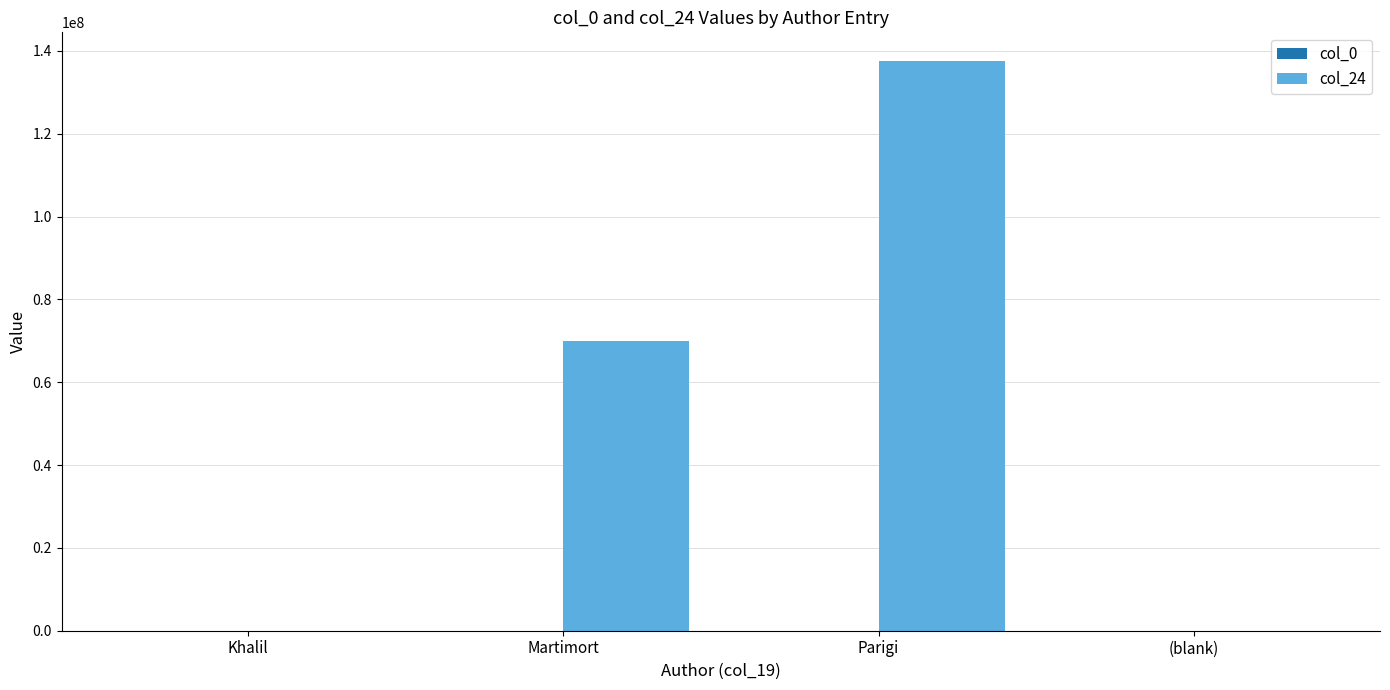

Which series has the largest total across all categories?

col_24